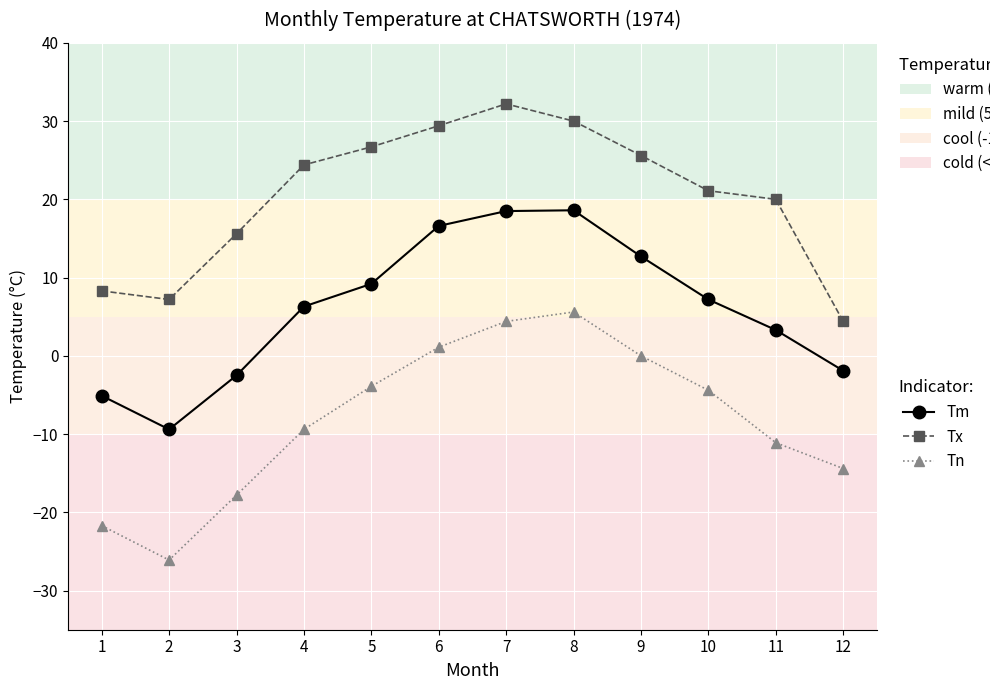

In Tn, how many points are higher than both neighbors (excluding endpoints)?

1